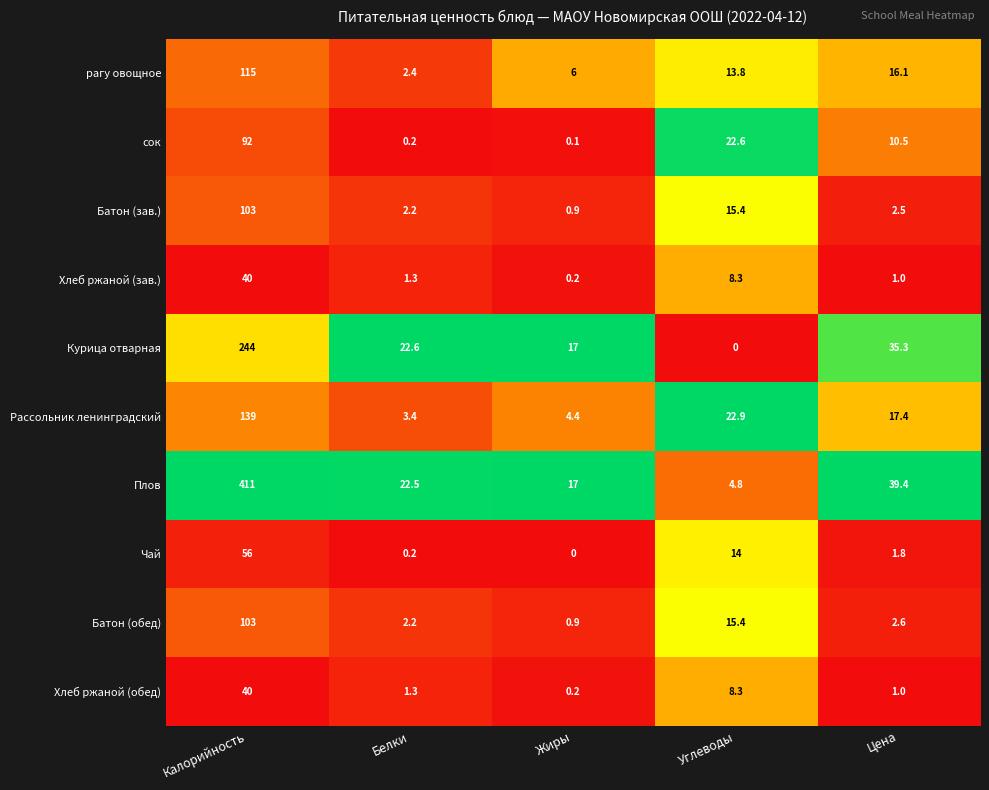

What is the sum of all Хлеб ржаной (зав.) values?

50.8